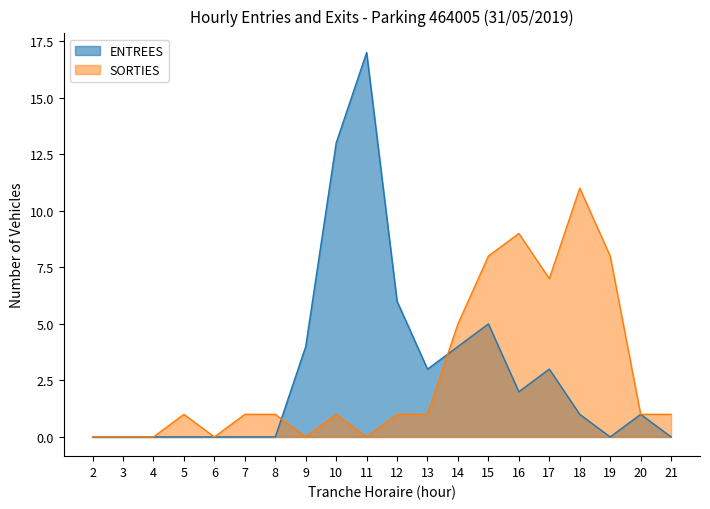

What is the value of the SORTIES point at the 11th from the left?

1